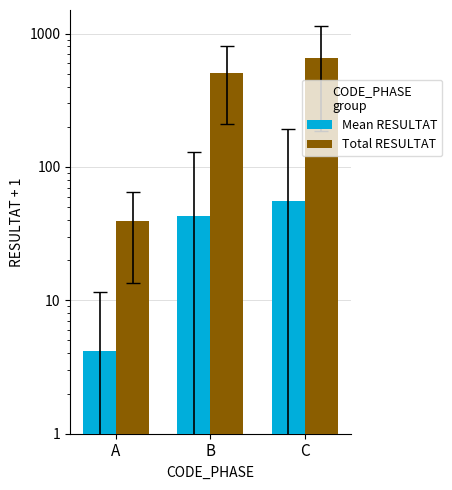

Between C and B, which is larger?

C